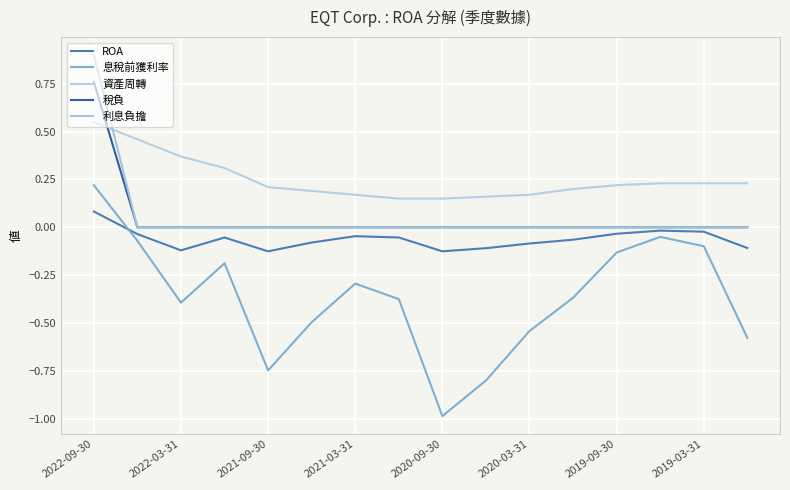

Which series has the widest spread of values?

息稅前獲利率